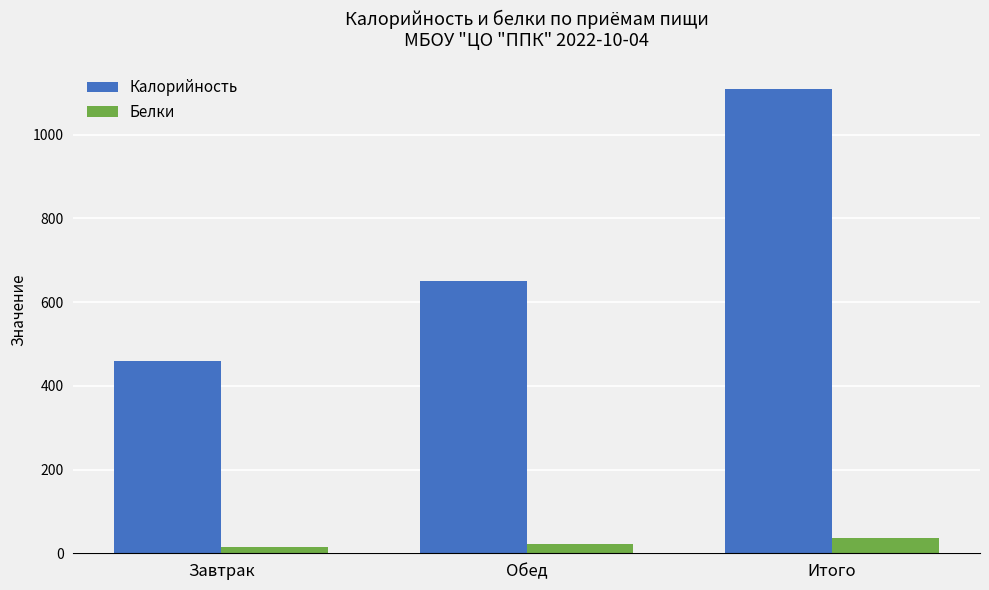

Is it true that Калорийность equals 815.8 at Завтрак?

False